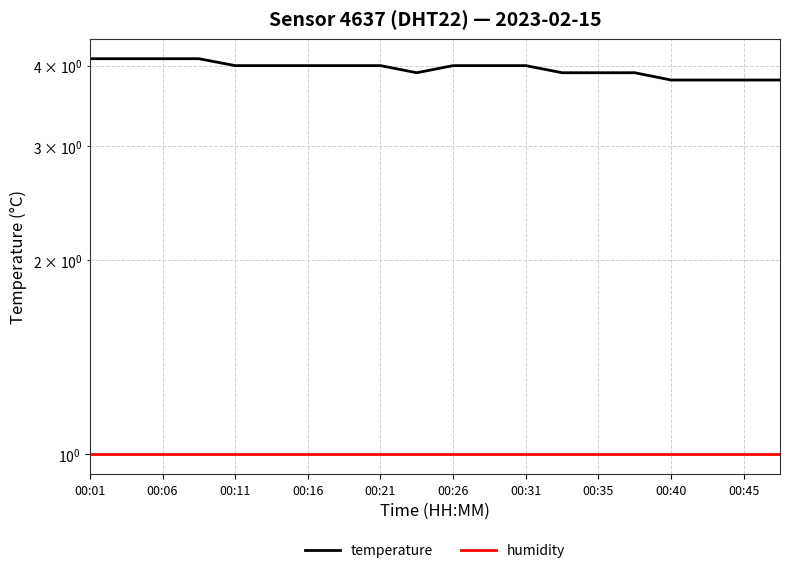

What is the difference between the maximum and minimum values in the temperature series?

0.3